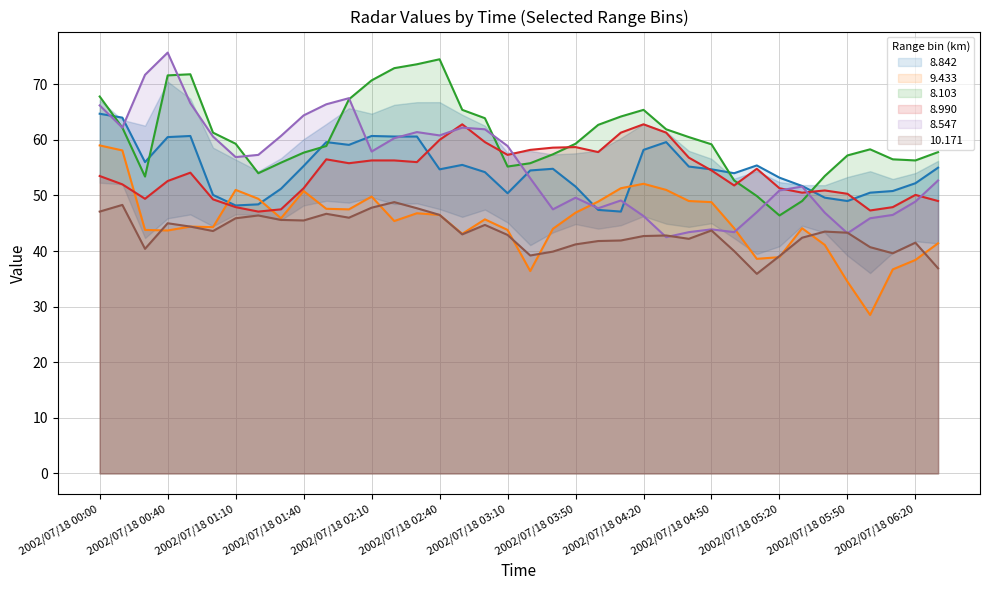

How many lines are shown in the chart?

6